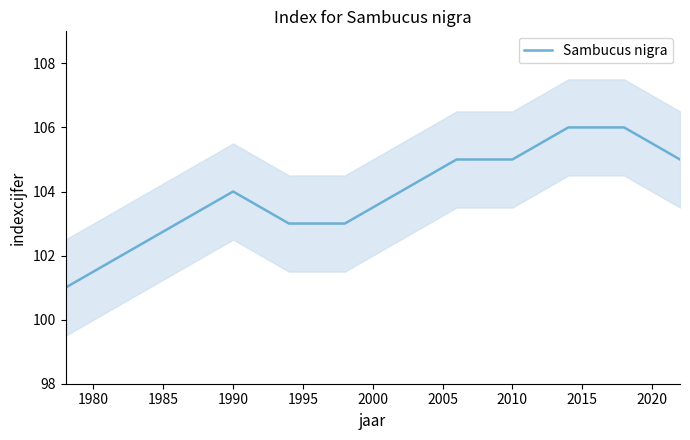

True or false: Sambucus nigra has a value of 105 at 2010.

True